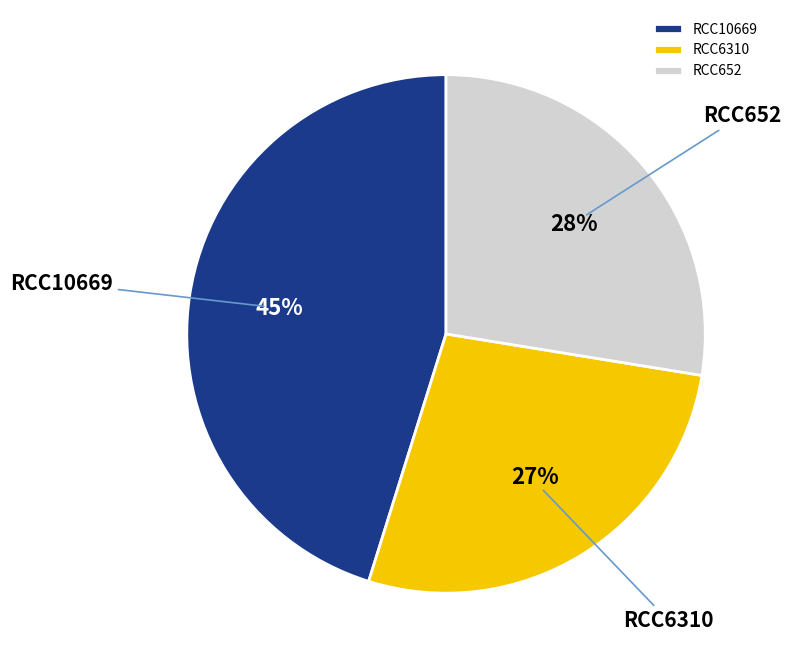

Is the sum of RCC652 and RCC10669 greater than half?

Yes